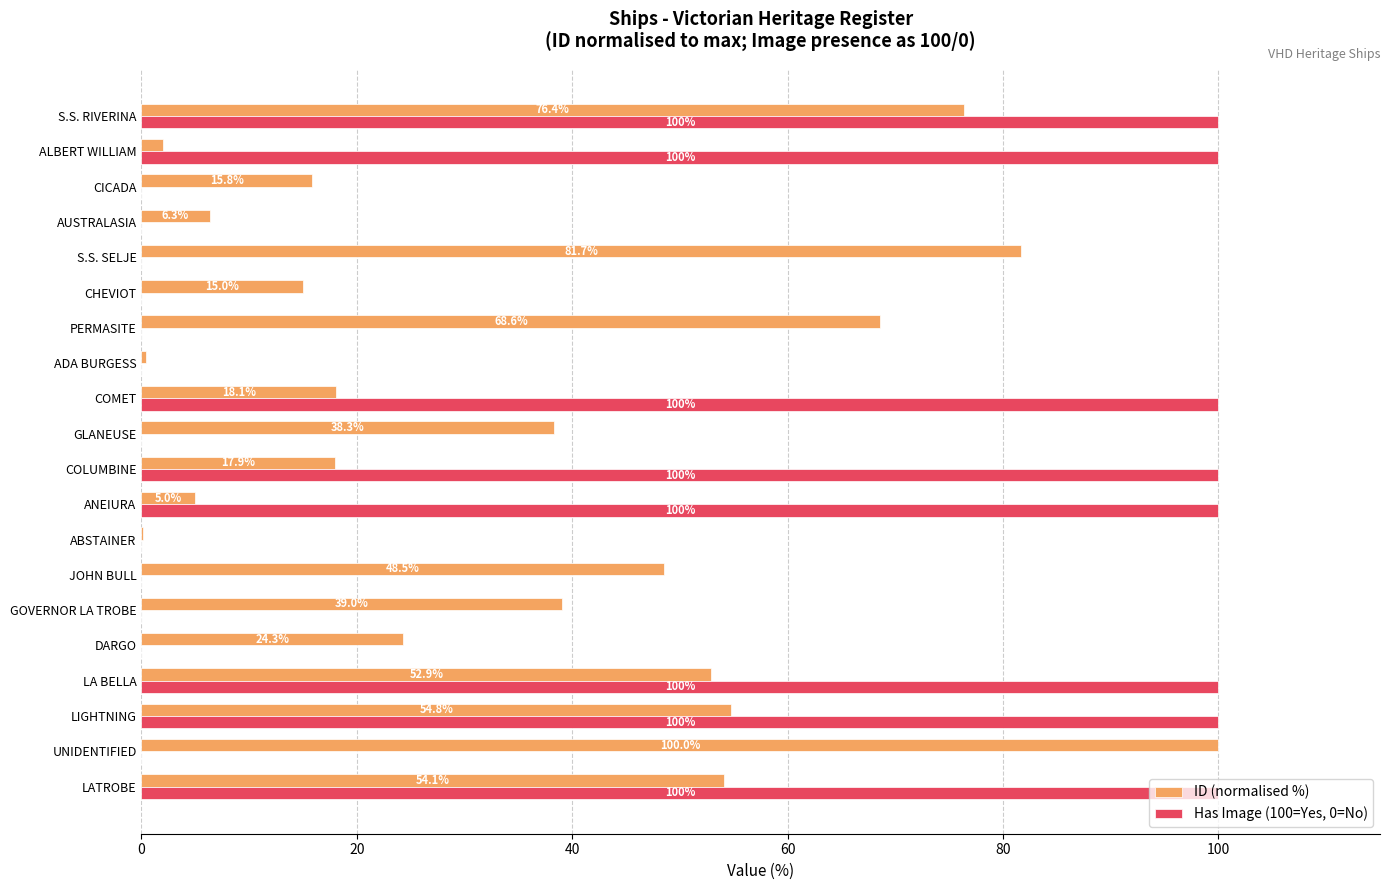

At which label does ID (normalised %) reach its peak?

UNIDENTIFIED